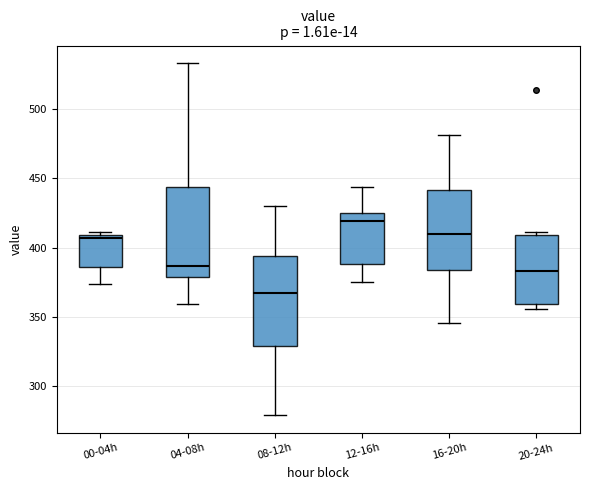

Reading left to right, read every box against the y-axis: the position of its median line, the range the box covers, and the ends of its whiskers. The values are not printed on the chart, so give them approximately, as read against the axis.

00-04h: median 405, box 385 to 410, whiskers 375 to 410 (just above the box's upper edge)
04-08h: median 385, box 380 to 445, whiskers 360 to 535
08-12h: median 365, box 330 to 395, whiskers 280 to 430
12-16h: median 420, box 390 to 425, whiskers 375 to 445
16-20h: median 410, box 385 to 440, whiskers 345 to 480
20-24h: median 385, box 360 to 410, whiskers 355 to 410 (just above the box's upper edge)